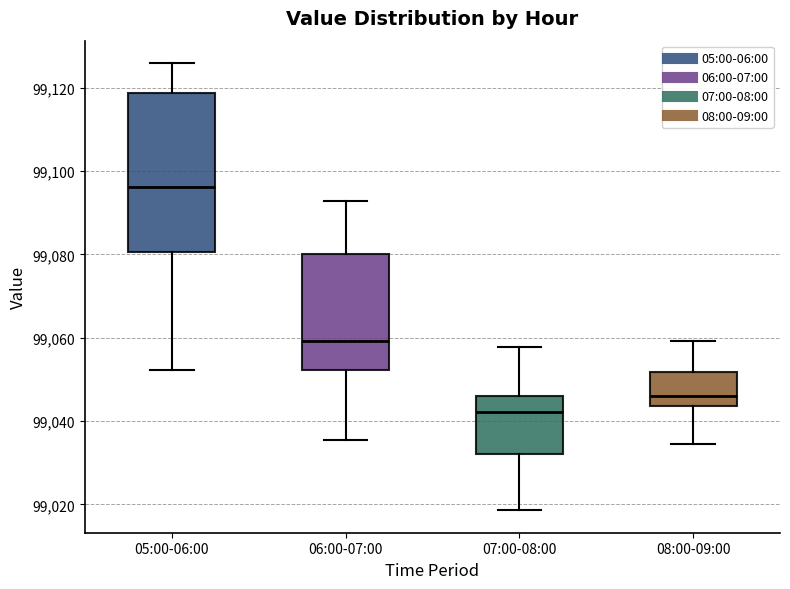

Where does the median line of the box for 08:00-09:00 sit on the y-axis? The values are not printed on the chart, so give them approximately, as read against the axis.

99046